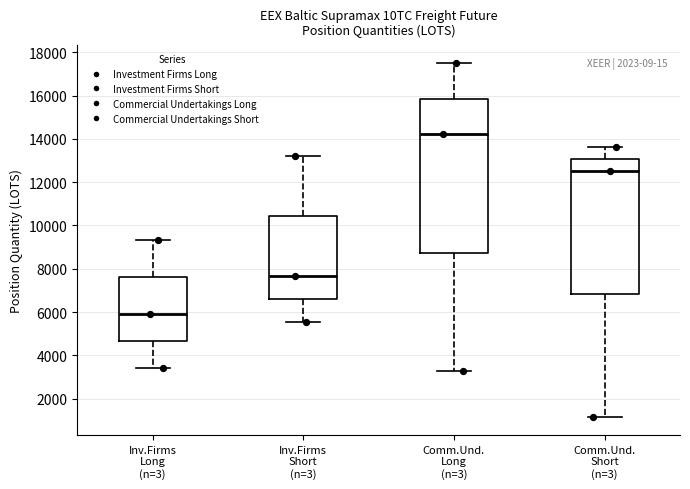

Which box has the highest median line?

Comm.Und. Long (n=3)